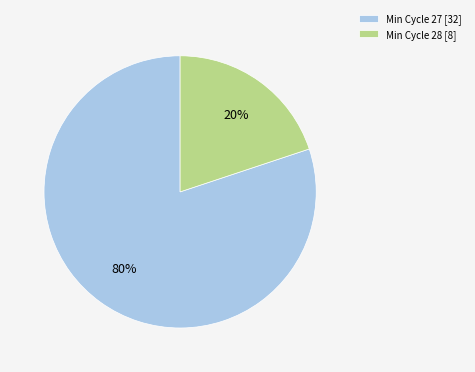

To the nearest percent, what portion does Min Cycle 27 [32] represent?

80%